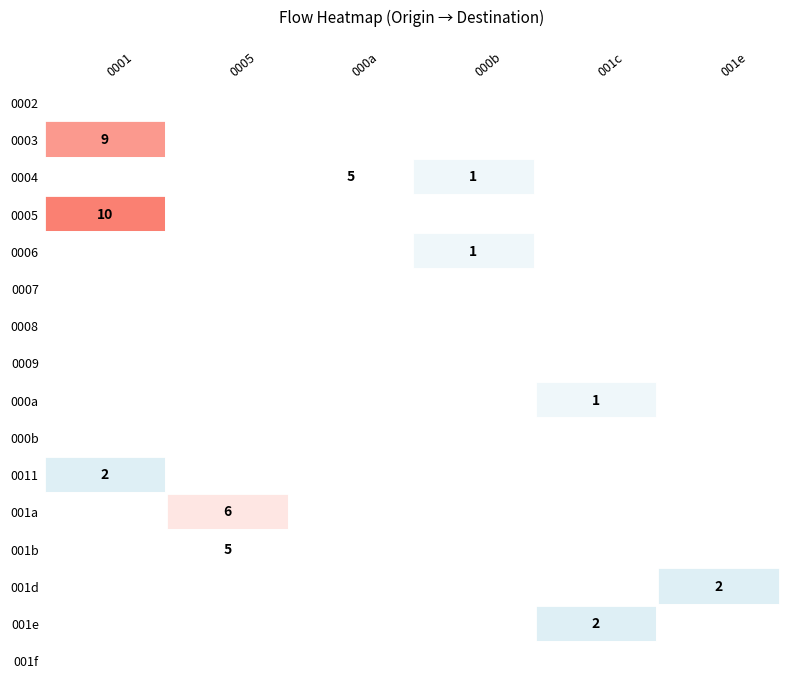

Is it true that 000a equals 0 at 5?

True